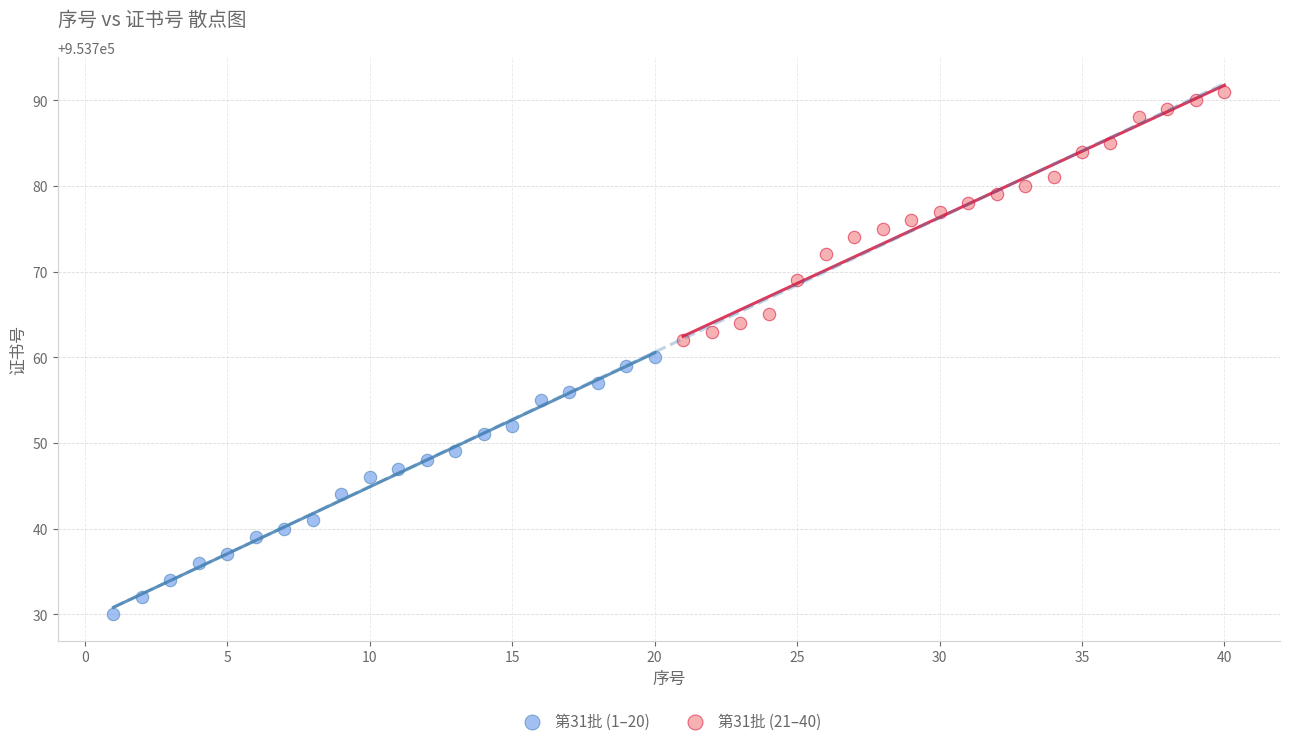

Which series contains the highest Y value?

第31批 (21–40)